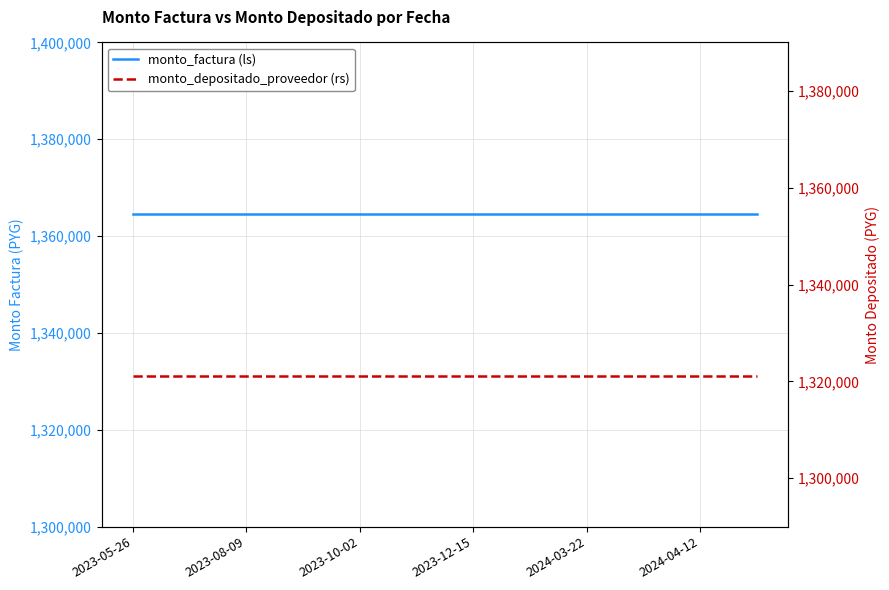

Reading left to right, what are all the values shown in this chart?

monto_factura (ls): 1364600	1364600	1364600	1364600	1364600	1364600	1364600	1364600	1364600	1364600	1364600	1364600
monto_depositado_proveedor (rs): 1321181	1321181	1321181	1321181	1321181	1321181	1321181	1321181	1321181	1321181	1321181	1321181